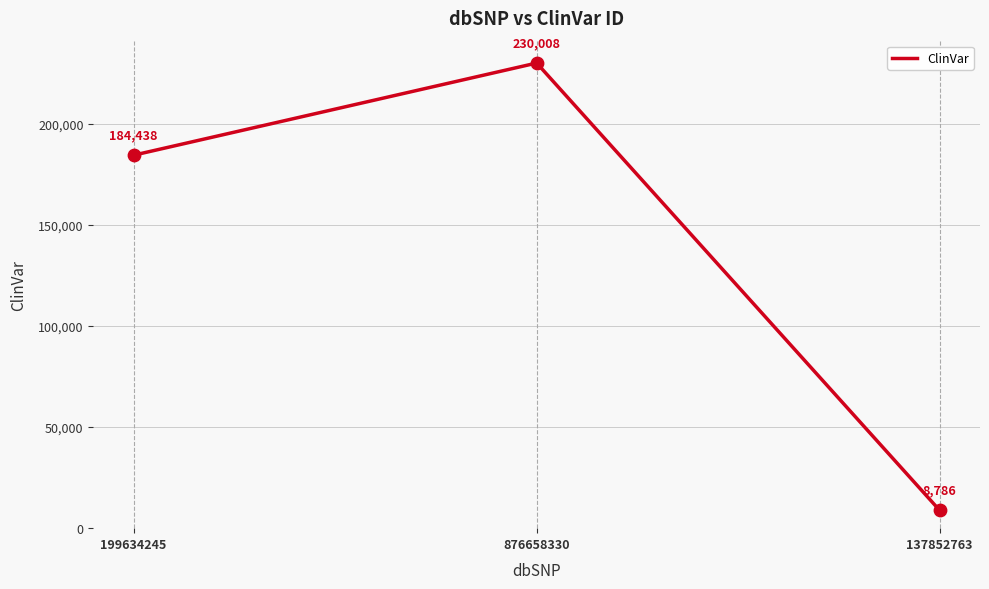

Which has a higher value, 137852763 or 876658330?

876658330